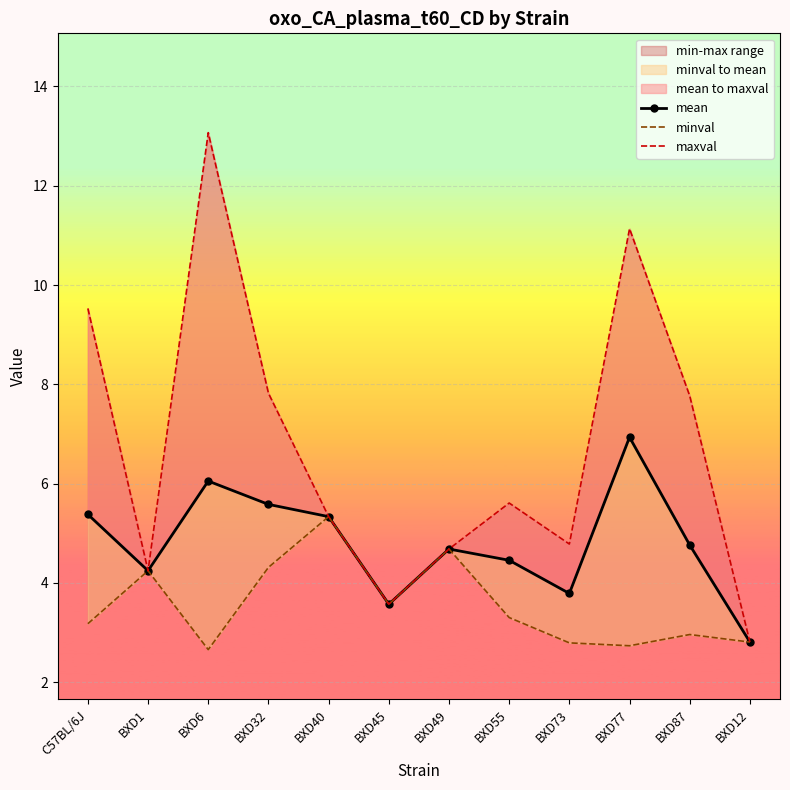

Reading left to right, extract all data points from this chart.

mean: C57BL/6J=5.4	BXD1=4.2	BXD6=6.1	BXD32=5.6	BXD40=5.3	BXD45=3.6	BXD49=4.7	BXD55=4.5	BXD73=3.8	BXD77=6.9	BXD87=4.8	BXD12=2.8
minval: C57BL/6J=3.2	BXD1=4.2	BXD6=2.7	BXD32=4.3	BXD40=5.3	BXD45=3.6	BXD49=4.7	BXD55=3.3	BXD73=2.8	BXD77=2.7	BXD87=3.0	BXD12=2.8
maxval: C57BL/6J=9.5	BXD1=4.2	BXD6=13.1	BXD32=7.8	BXD40=5.3	BXD45=3.6	BXD49=4.7	BXD55=5.6	BXD73=4.8	BXD77=11.1	BXD87=7.8	BXD12=2.8